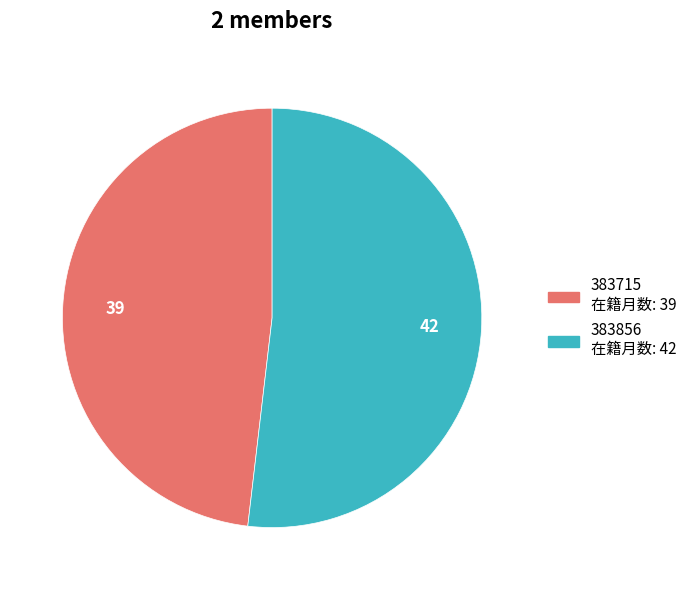

Which category accounts for the majority?

383856